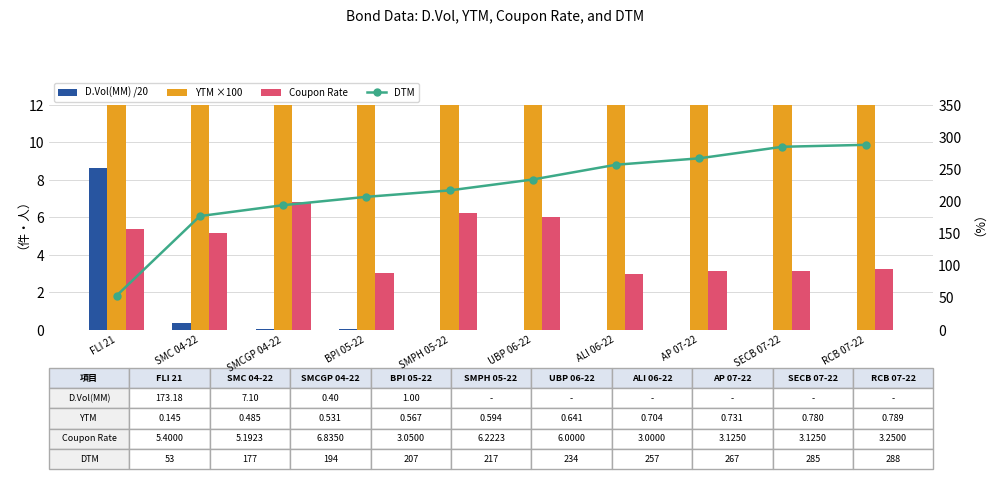

Is it true that DTM equals 55.1 at ALI 06-22?

False